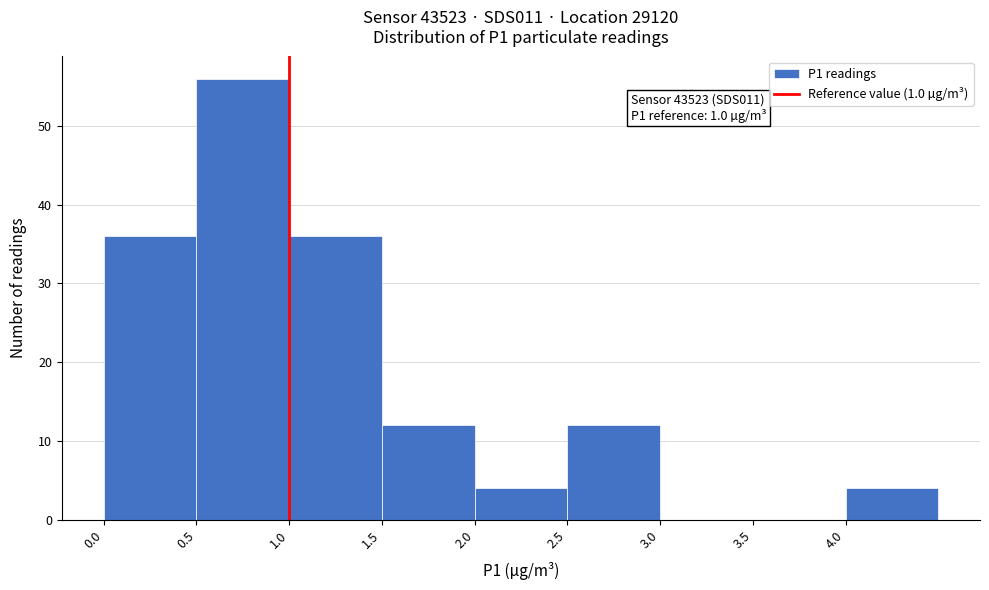

Over which range of the x-axis is the bar tallest?

0.5 to 1.0